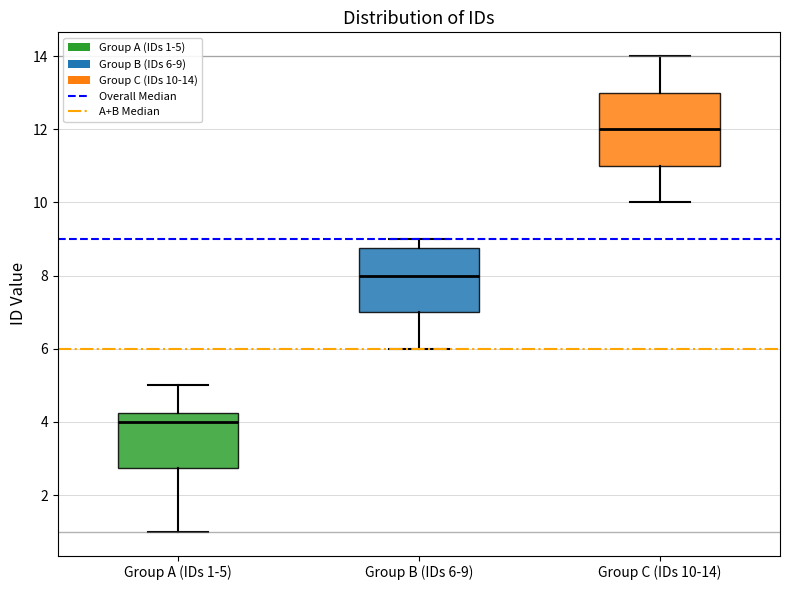

Which box's median line is the lowest?

Group A (IDs 1-5)